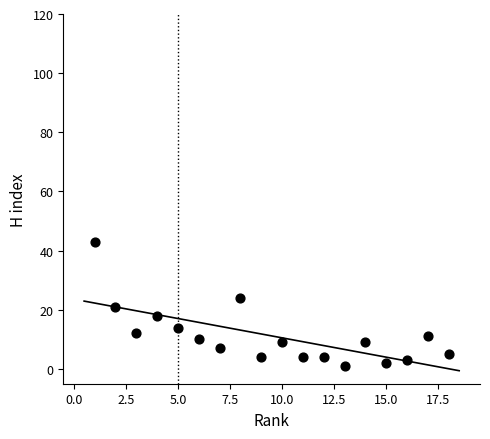

What is the range of Y values (max minus min)?

42